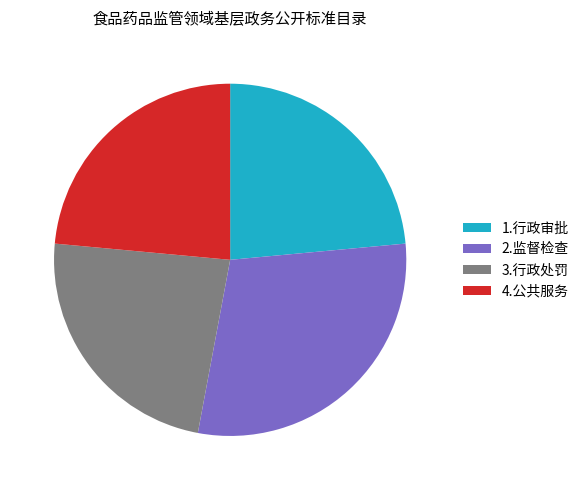

What is the ratio of the value at 3.行政处罚 to the value at 2.监督检查?

0.8